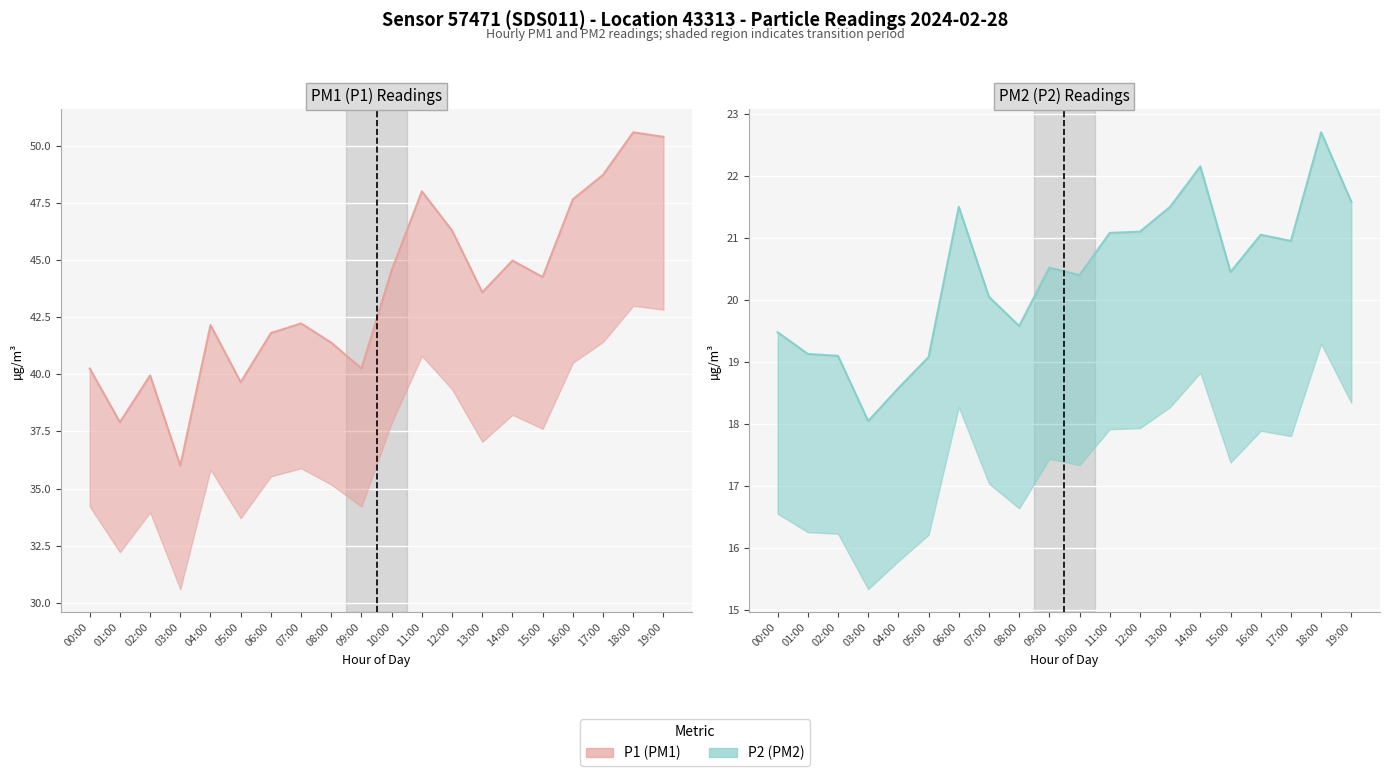

What is the label of the 5th point from the right?

15:00